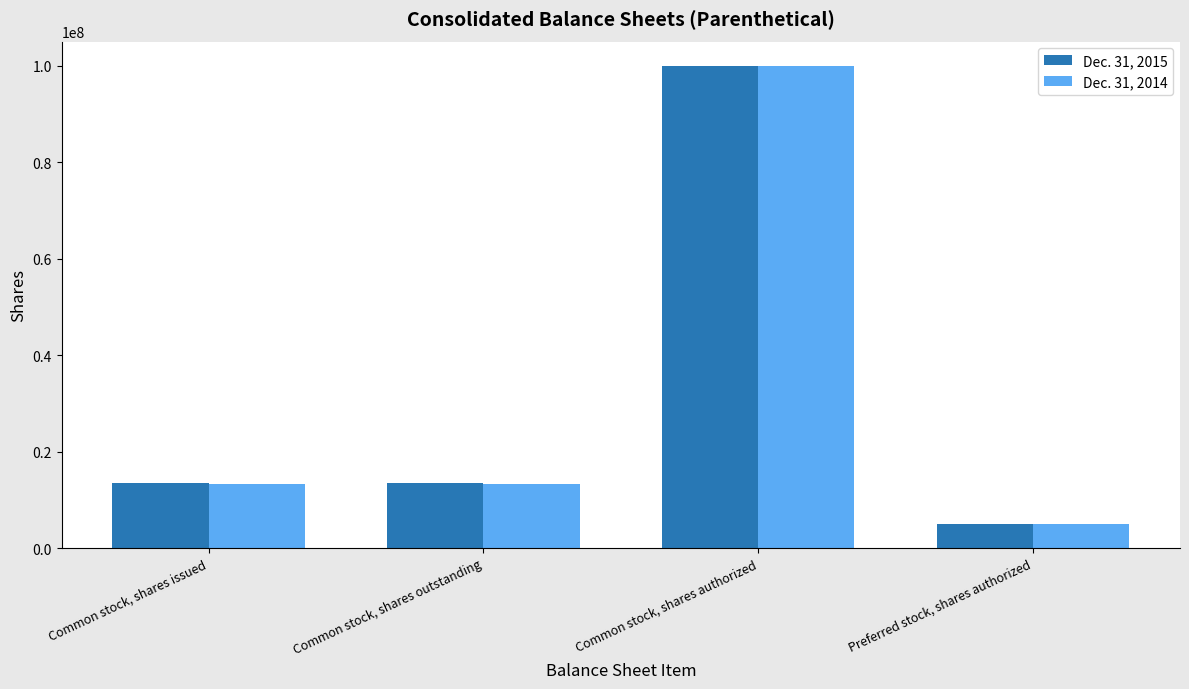

At which category is the sum across all series the highest?

Common stock, shares authorized